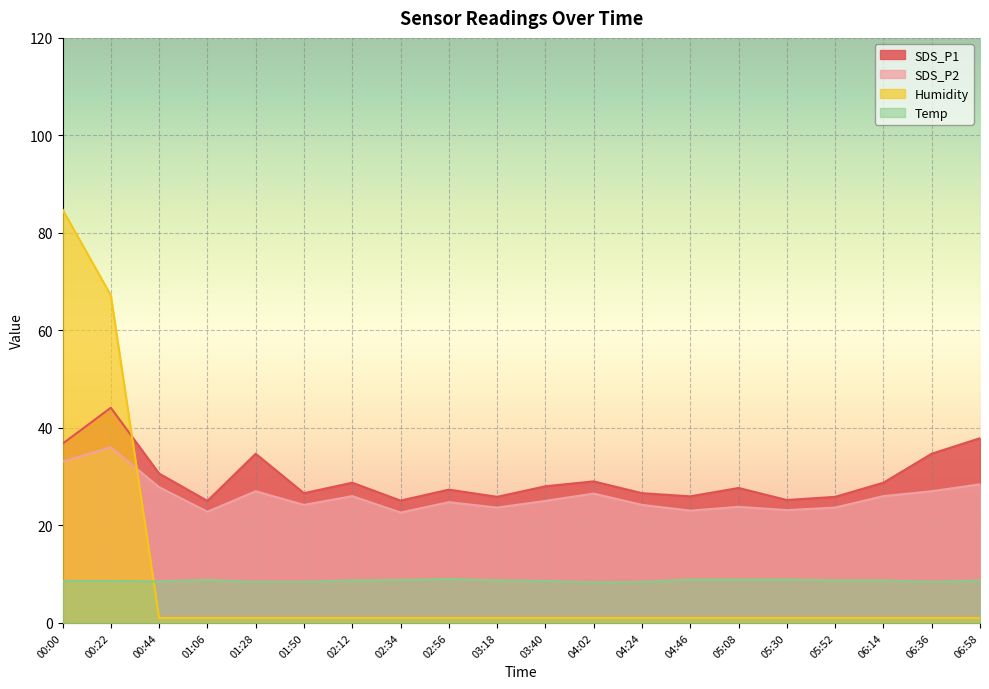

How many lines are shown in the chart?

4